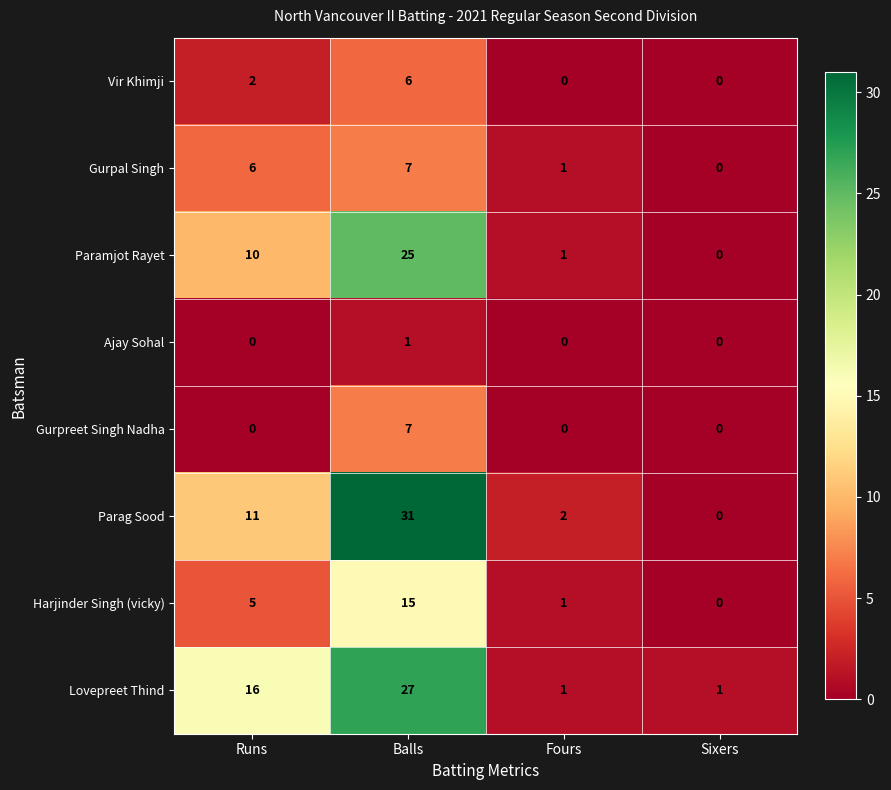

At which category is the sum across all series the highest?

Balls